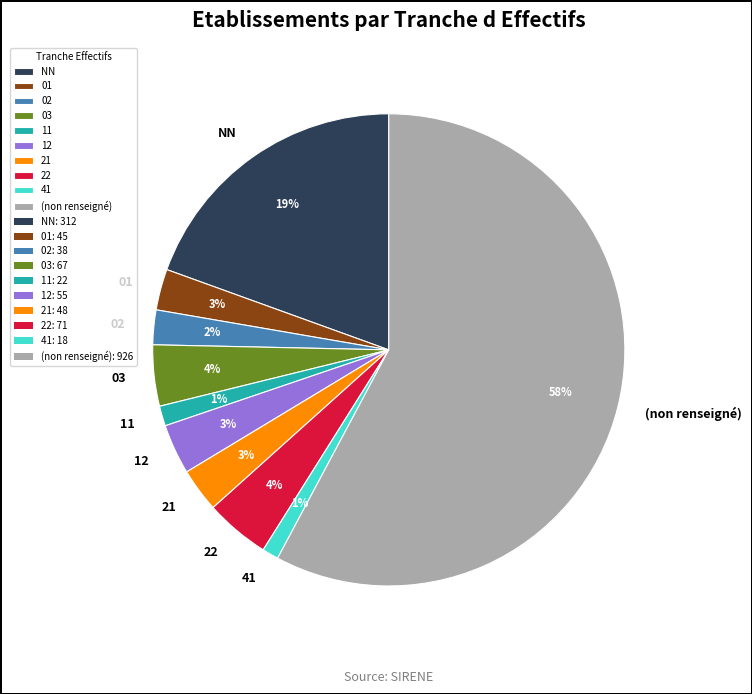

Is it true that 11 is 1% of the pie?

True